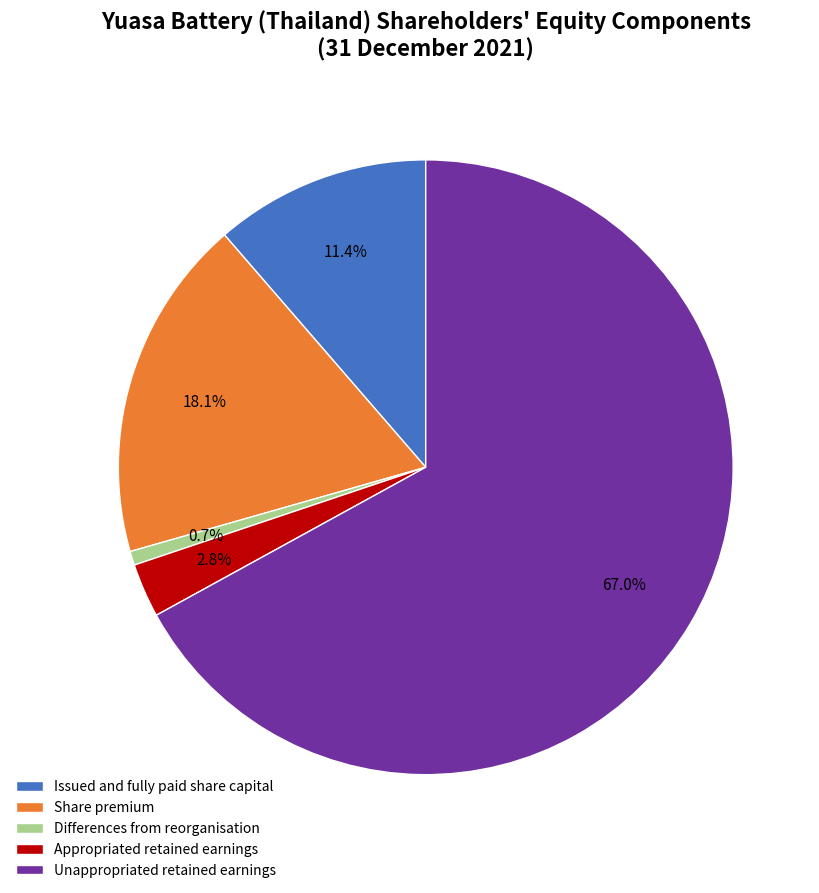

To the nearest percent, what is the difference between the largest and smallest slice percentages?

66%